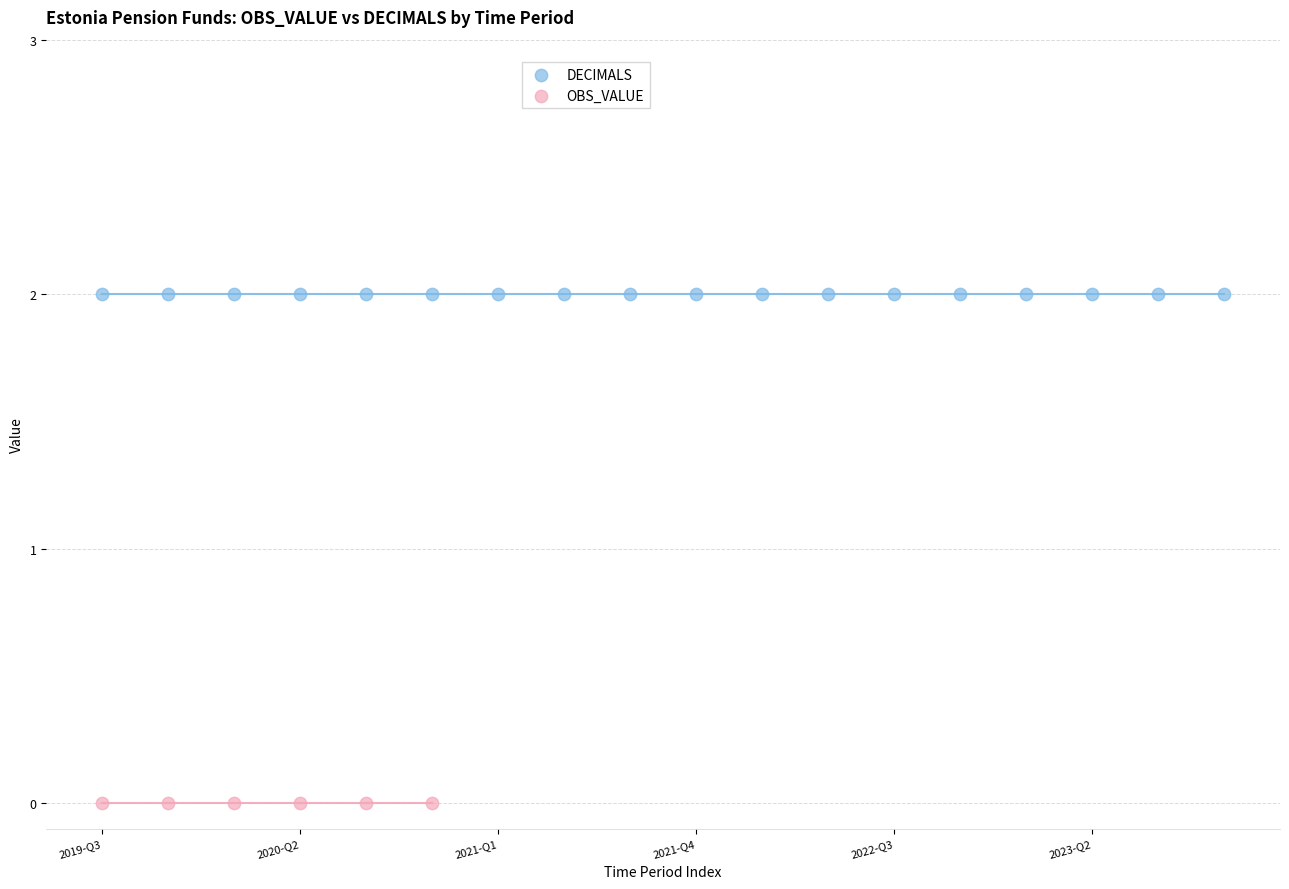

What are all the series names shown in the legend?

DECIMALS, OBS_VALUE